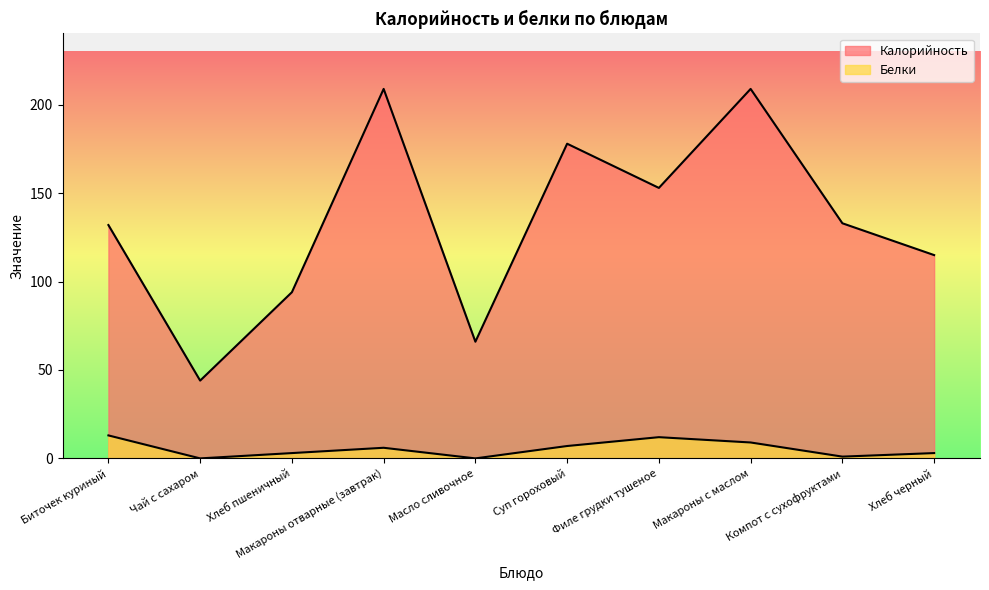

Which category has the highest value in the Калорийность series?

Макароны отварные (завтрак)